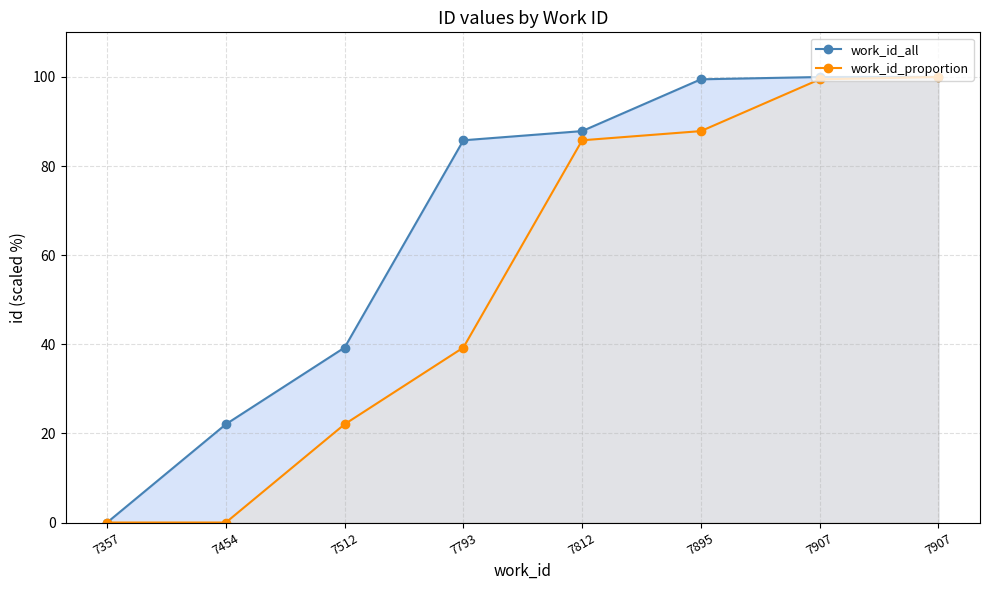

Where does the work_id_all series first go above 87?

7812